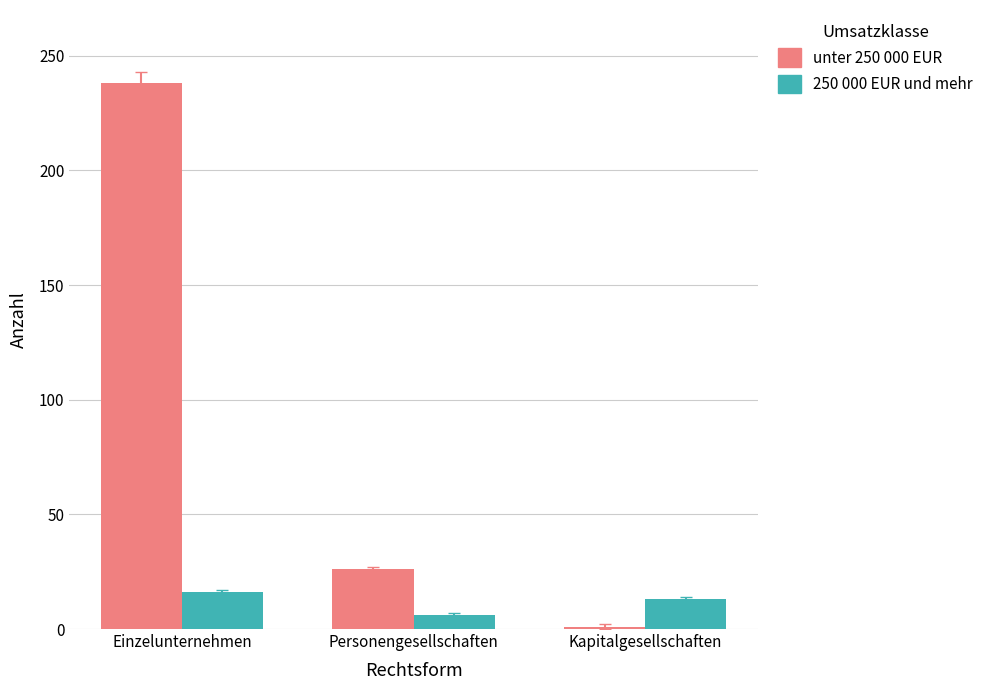

True or false: 250 000 EUR und mehr has a value of 6 at Personengesellschaften.

True